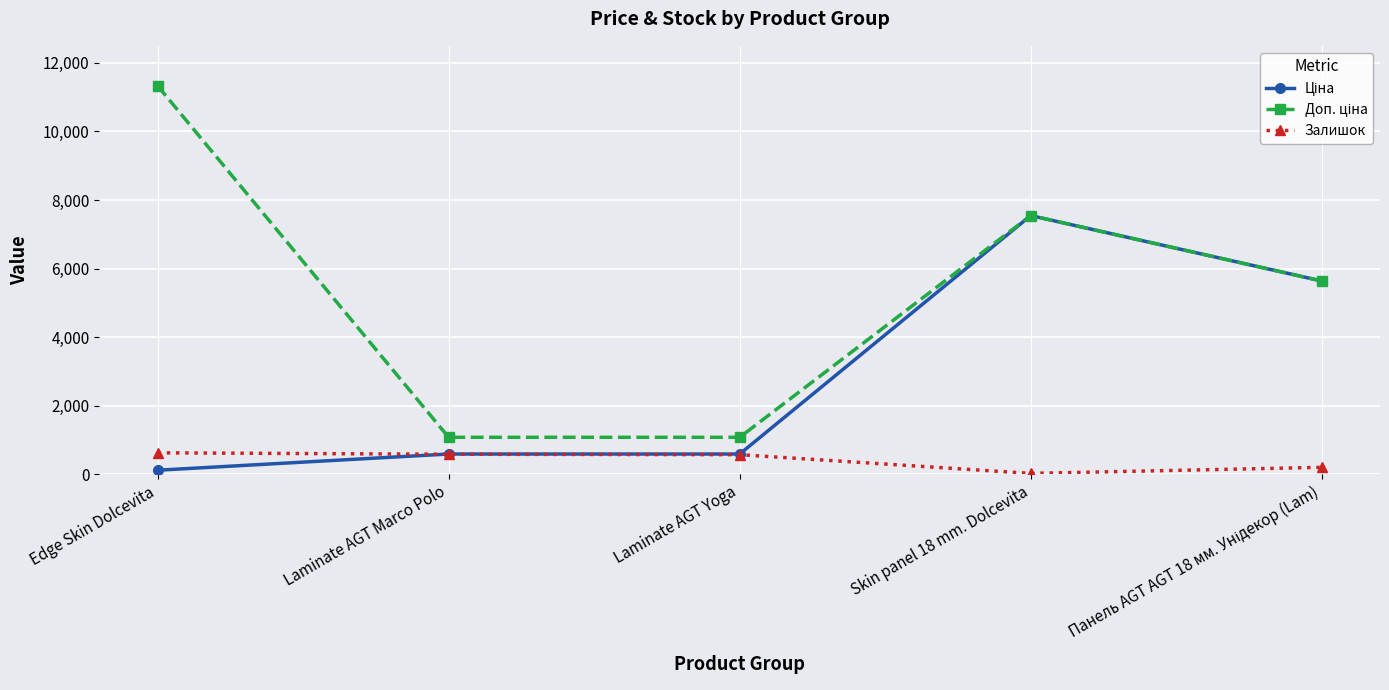

At which category is the sum across all series the highest?

Skin panel 18 mm. Dolcevita